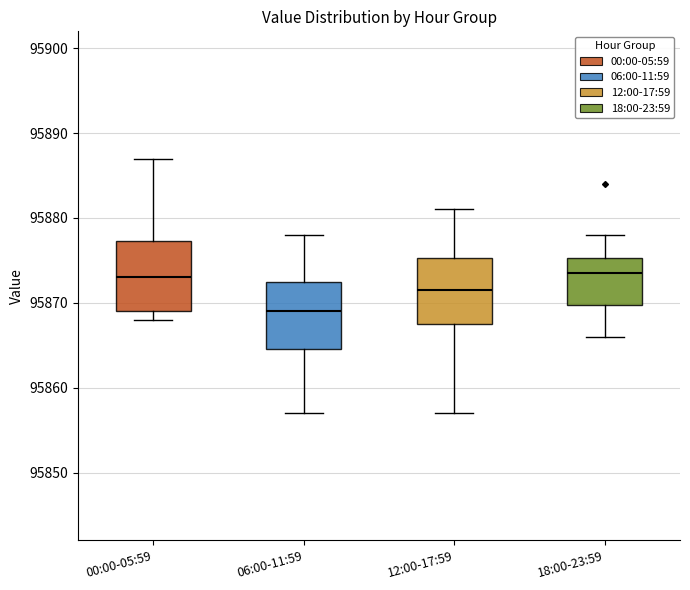

Reading left to right, read every box against the y-axis: the position of its median line, the range the box covers, and the ends of its whiskers. The values are not printed on the chart, so give them approximately, as read against the axis.

00:00-05:59: median 95873, box 95869 to 95877, whiskers 95868 to 95887
06:00-11:59: median 95869, box 95865 to 95873, whiskers 95857 to 95878
12:00-17:59: median 95872, box 95868 to 95875, whiskers 95857 to 95881
18:00-23:59: median 95874, box 95870 to 95875, whiskers 95866 to 95878